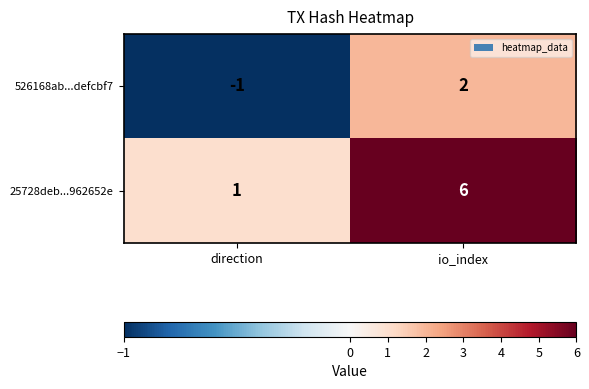

List the series in order of their overall mean, highest first.

25728deb...962652e, 526168ab...defcbf7